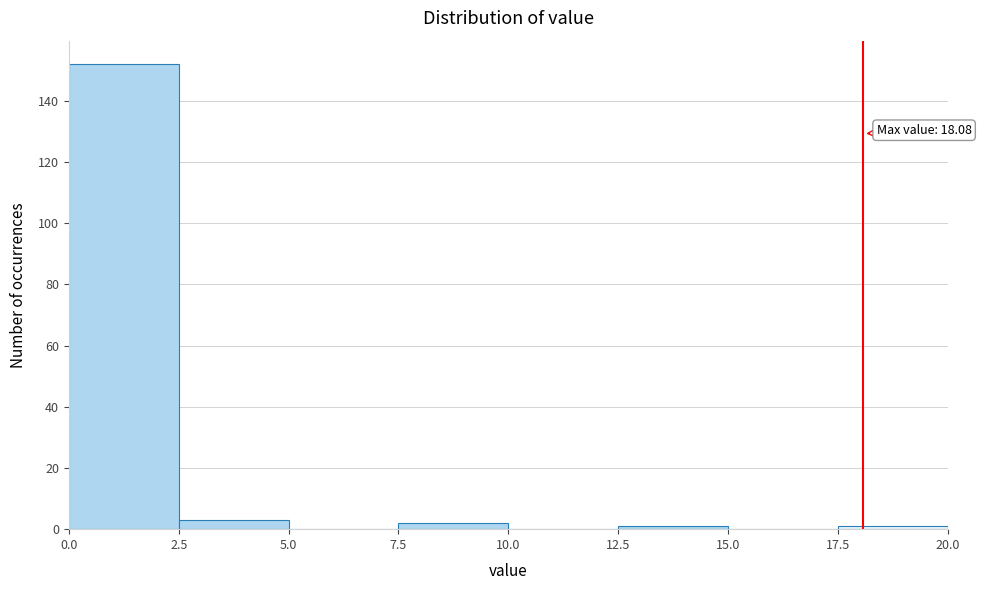

Which range on the x-axis has the tallest bar?

0.0 to 2.5